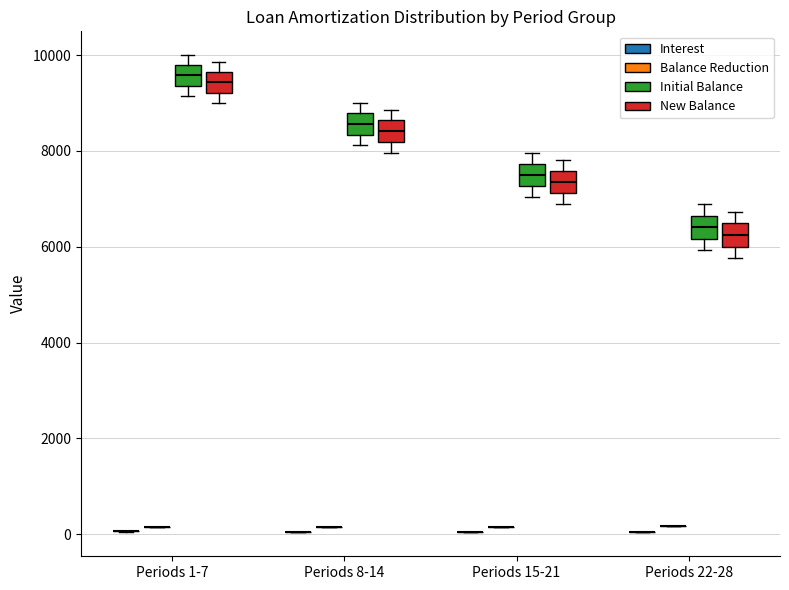

Reading left to right, transcribe this box plot: for each box, give where its median line is, the range the box spans, and where its two whiskers end, as read against the y-axis. The values are not printed on the chart, so give them approximately, as read against the axis.

Periods 1-7 (Interest): box collapsed to a line at 0, whiskers 0 to 0
Periods 1-7 (Balance Reduction): box collapsed to a line at 200, whiskers 200 to 200
Periods 1-7 (Initial Balance): median 9600, box 9400 to 9800, whiskers 9200 to 10000
Periods 1-7 (New Balance): median 9400, box 9200 to 9600, whiskers 9000 to 9800
Periods 8-14 (Interest): box collapsed to a line at 0, whiskers 0 to 0
Periods 8-14 (Balance Reduction): box collapsed to a line at 200, whiskers 200 to 200
Periods 8-14 (Initial Balance): median 8600, box 8400 to 8800, whiskers 8200 to 9000
Periods 8-14 (New Balance): median 8400, box 8200 to 8600, whiskers 8000 to 8800
Periods 15-21 (Interest): box collapsed to a line at 0, whiskers 0 to 0
Periods 15-21 (Balance Reduction): box collapsed to a line at 200, whiskers 200 to 200
Periods 15-21 (Initial Balance): median 7600, box 7200 to 7800, whiskers 7000 to 8000
Periods 15-21 (New Balance): median 7400, box 7200 to 7600, whiskers 6800 to 7800
Periods 22-28 (Interest): box collapsed to a line at 0, whiskers 0 to 0
Periods 22-28 (Balance Reduction): box collapsed to a line at 200, whiskers 200 to 200
Periods 22-28 (Initial Balance): median 6400, box 6200 to 6600, whiskers 6000 to 6800
Periods 22-28 (New Balance): median 6200, box 6000 to 6400, whiskers 5800 to 6800